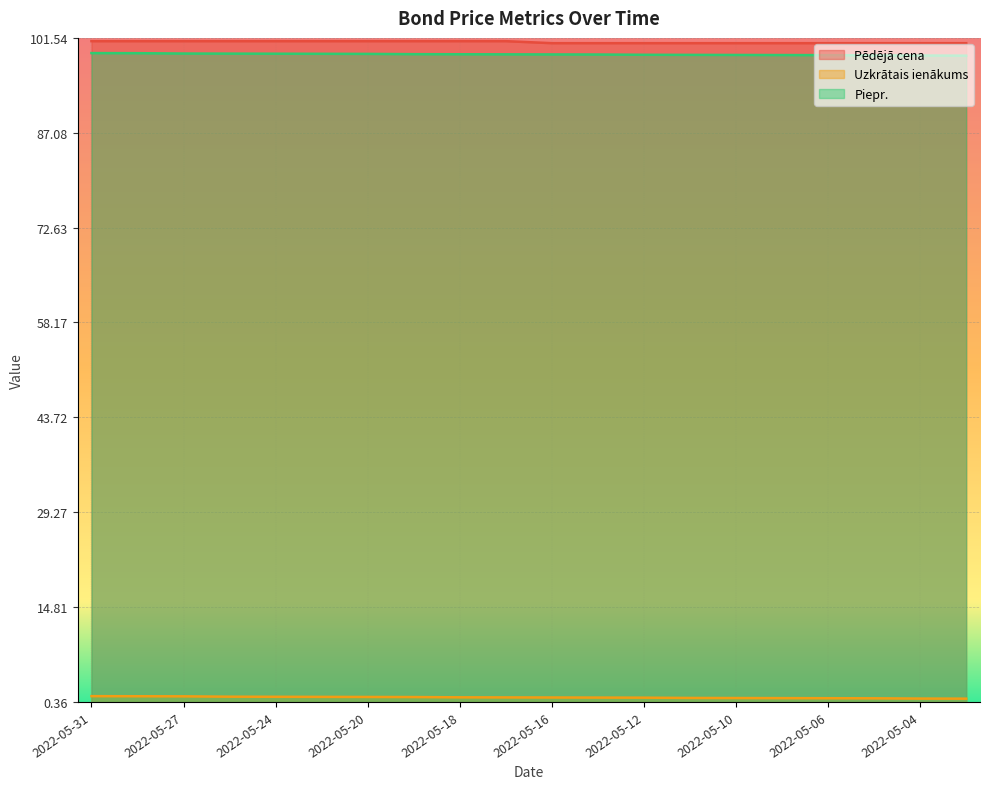

Where does the Pēdējā cena series first go above 101?

2022-05-31